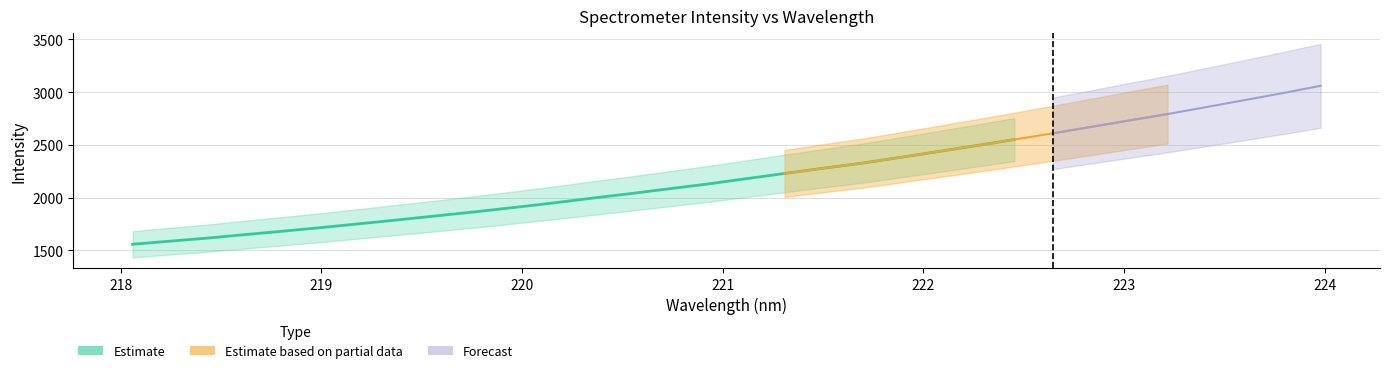

Does the chart display data point markers on the line(s)?

No